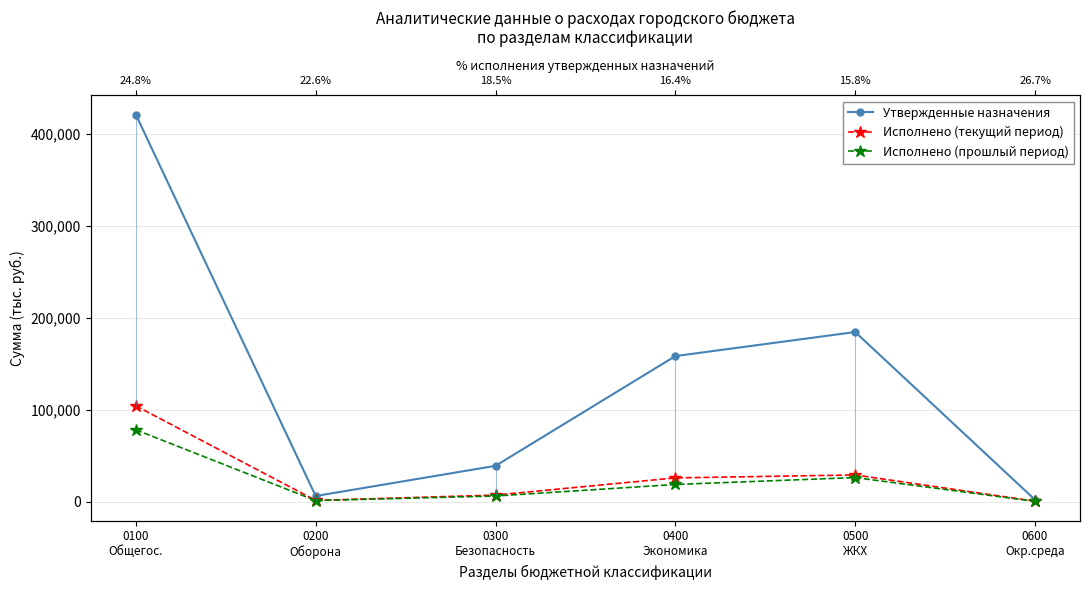

How many lines are shown in the chart?

3